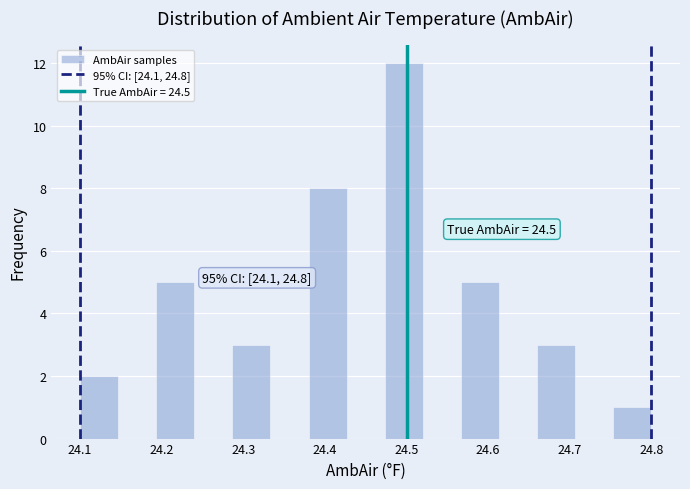

Over which range of the x-axis is the bar tallest?

24.47 to 24.52